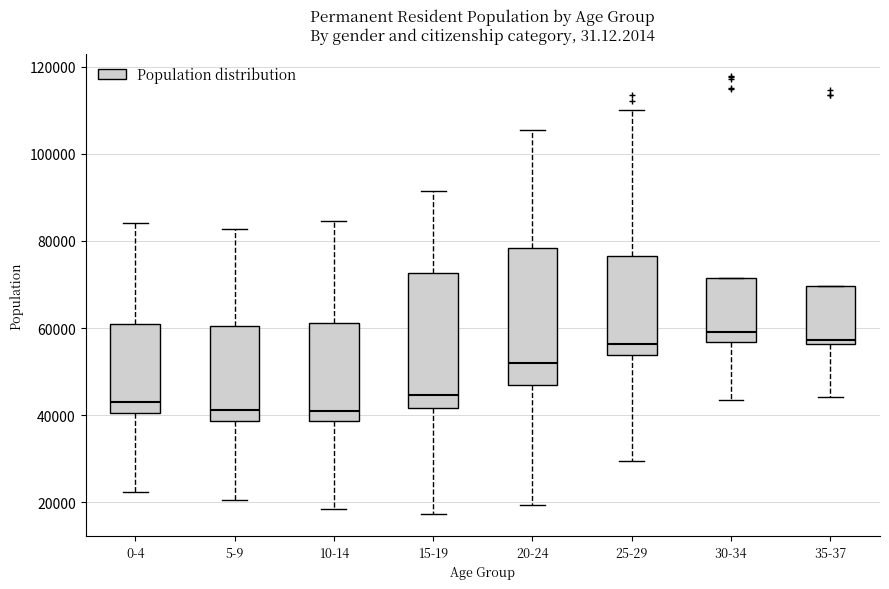

Reading left to right, read every box against the y-axis: the position of its median line, the range the box covers, and the ends of its whiskers. The values are not printed on the chart, so give them approximately, as read against the axis.

0-4: median 44000, box 40000 to 62000, whiskers 22000 to 84000
5-9: median 42000, box 38000 to 60000, whiskers 20000 to 82000
10-14: median 42000, box 38000 to 62000, whiskers 18000 to 84000
15-19: median 44000, box 42000 to 72000, whiskers 18000 to 92000
20-24: median 52000, box 46000 to 78000, whiskers 20000 to 106000
25-29: median 56000, box 54000 to 76000, whiskers 30000 to 110000
30-34: median 60000, box 56000 to 72000, whiskers 44000 to 72000
35-37: median 58000, box 56000 to 70000, whiskers 44000 to 70000